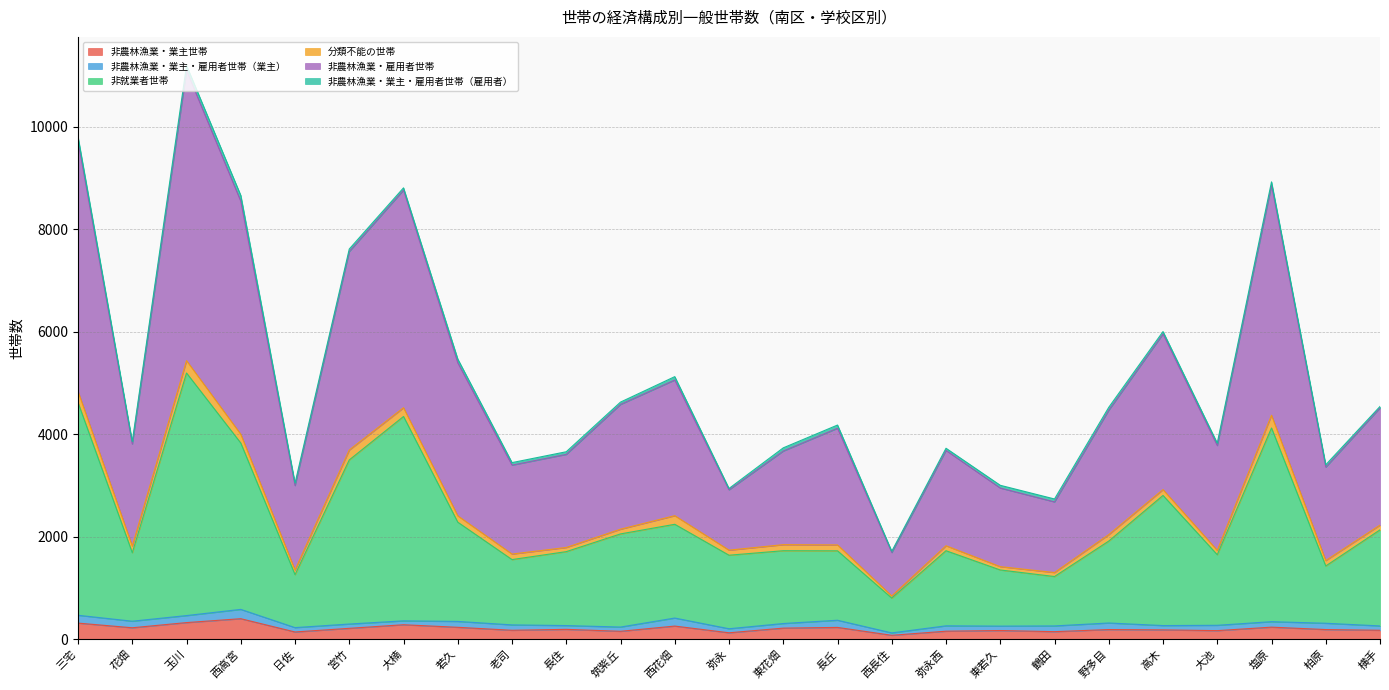

What is the difference between the maximum and minimum values in the 非就業者世帯 series?

4394